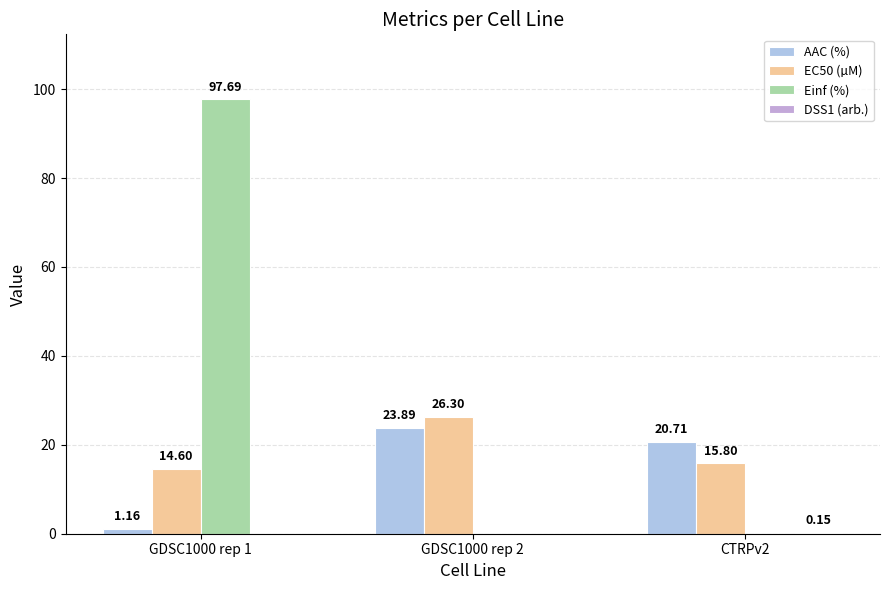

The value of DSS1 (arb.) at GDSC1000 rep 1 is 0.0. True or false?

True